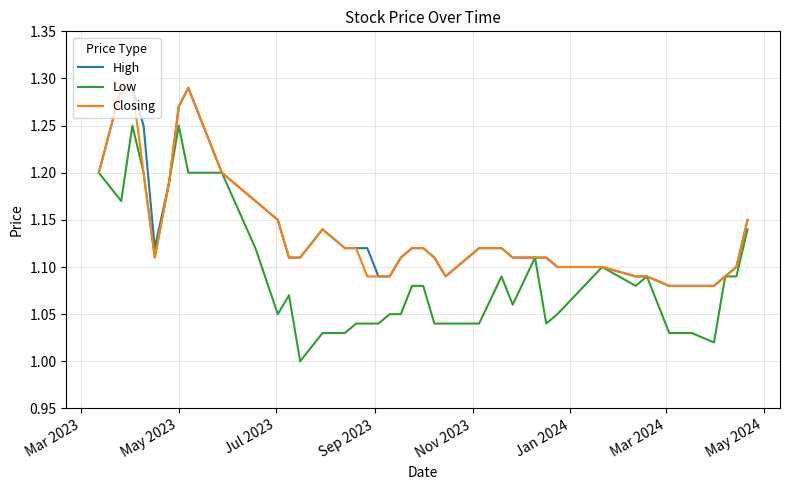

At how many categories does at least one series exceed 1?

40